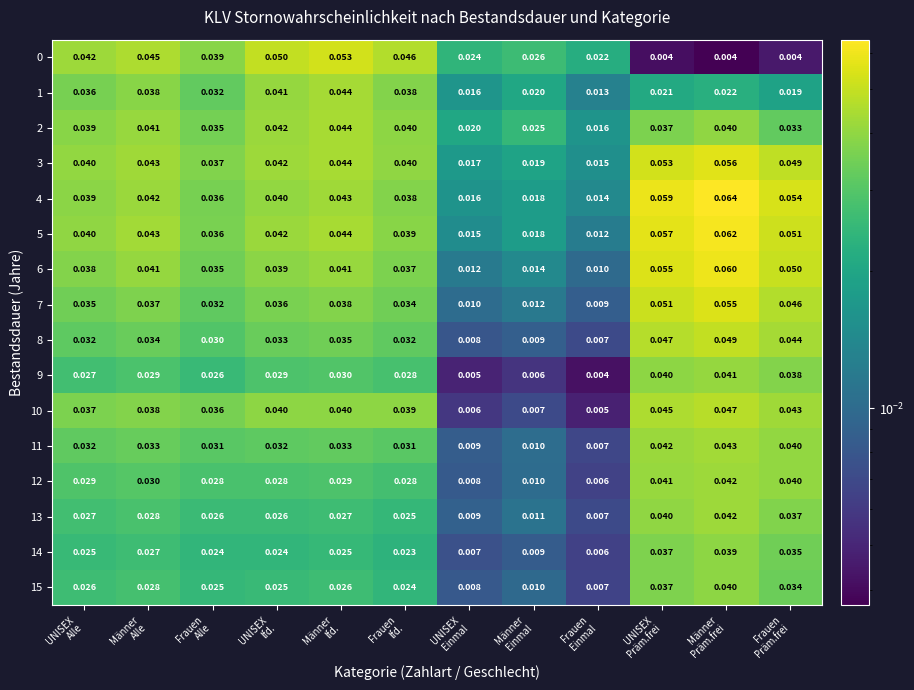

Count the number of data series in this chart.

16